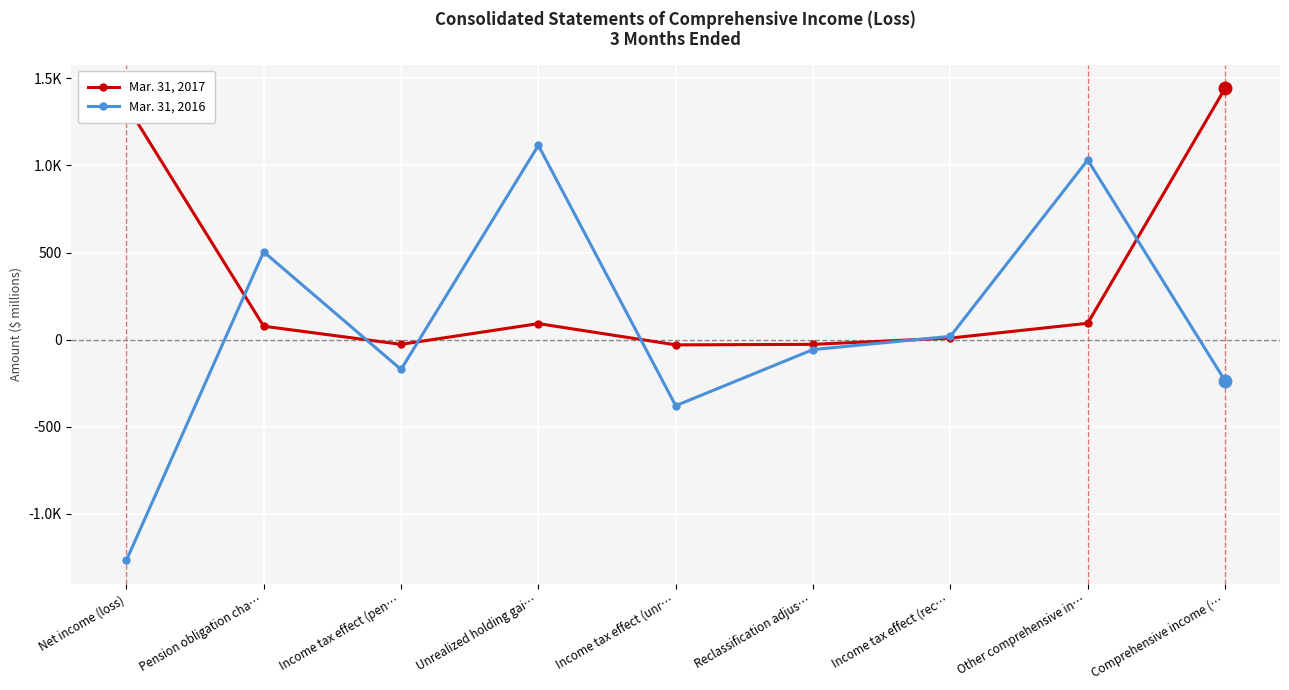

Reading left to right, extract all data points from this chart.

Mar. 31, 2017: 1348	77	-27	92	-30	-27	9	94	1442
Mar. 31, 2016: -1267	504	-171	1115	-379	-57	19	1031	-236